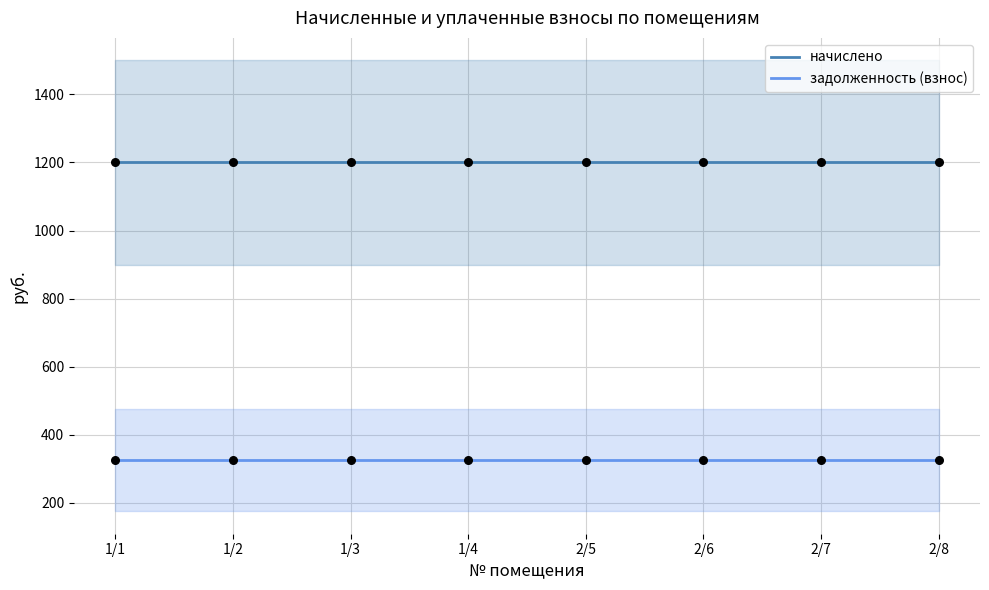

Which series contains the highest Y value?

начислено